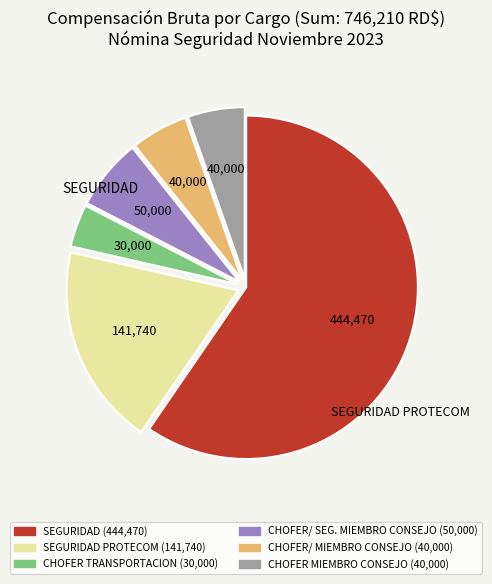

Is there any slice that represents more than half of the pie?

Yes